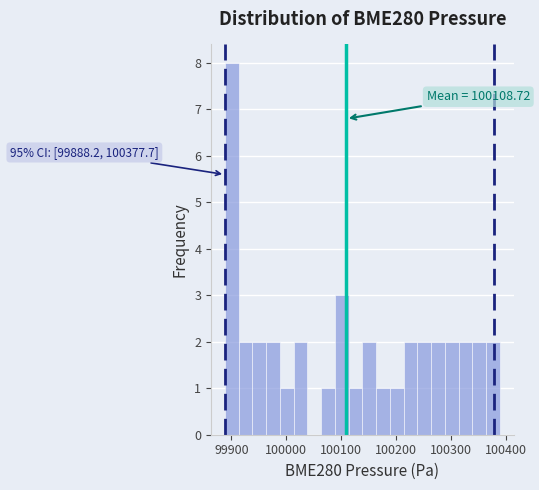

Around what value on the x-axis is the tallest bar? Give the approximate position of its centre, as read against the axis.

99900